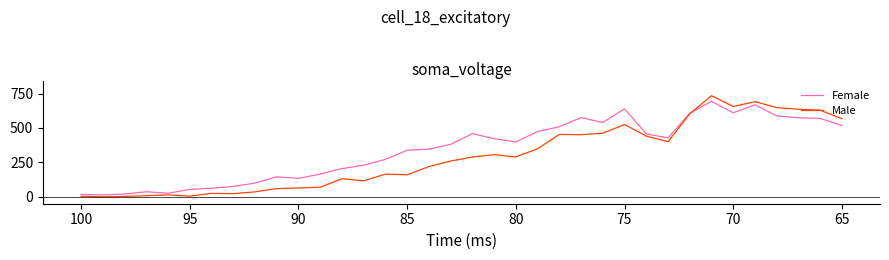

Which series has the widest spread of values?

Male